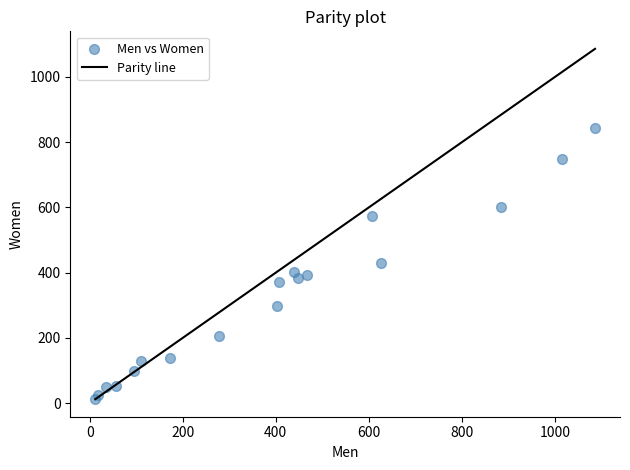

What is the range of Y values (max minus min)?

830